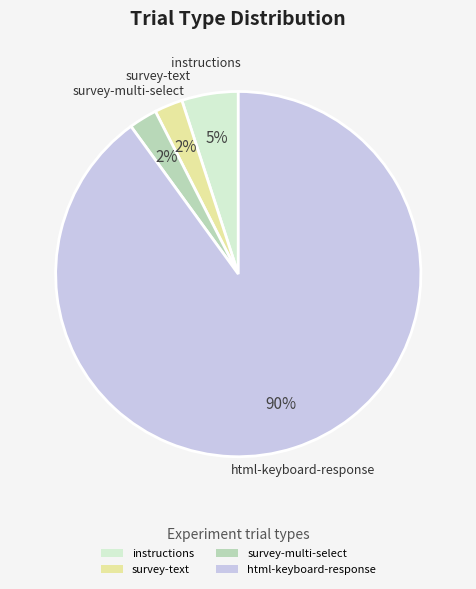

Combined, do survey-multi-select and html-keyboard-response account for over 50%?

Yes